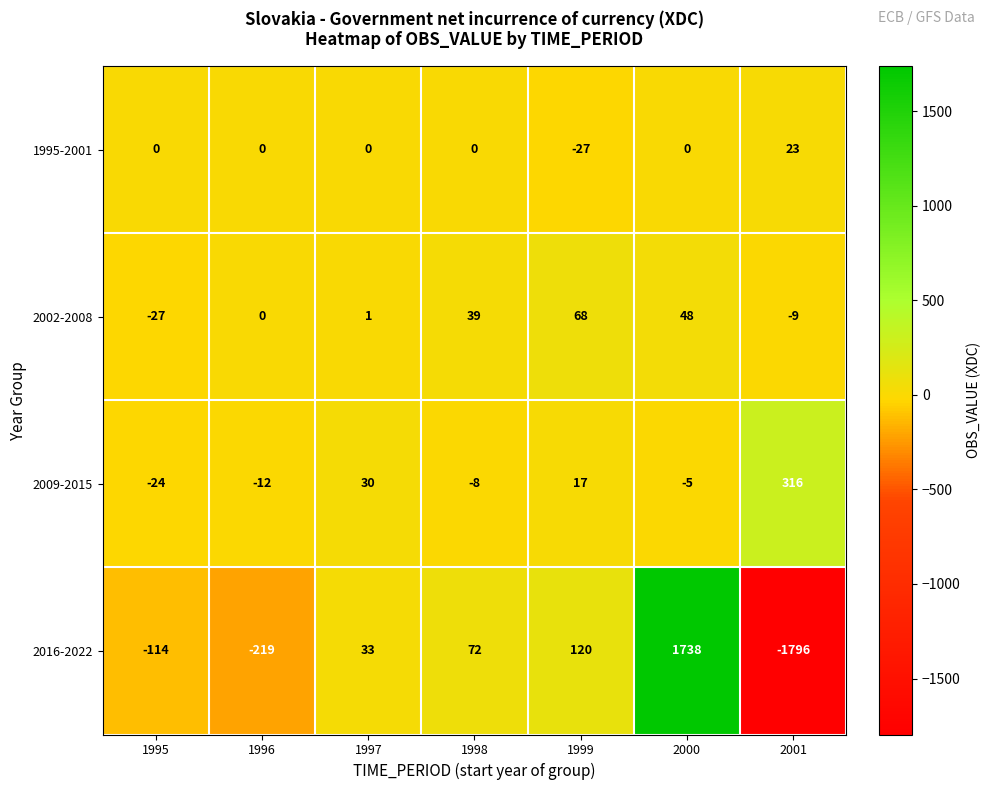

How many negative values does the 2016-2022 series have?

3